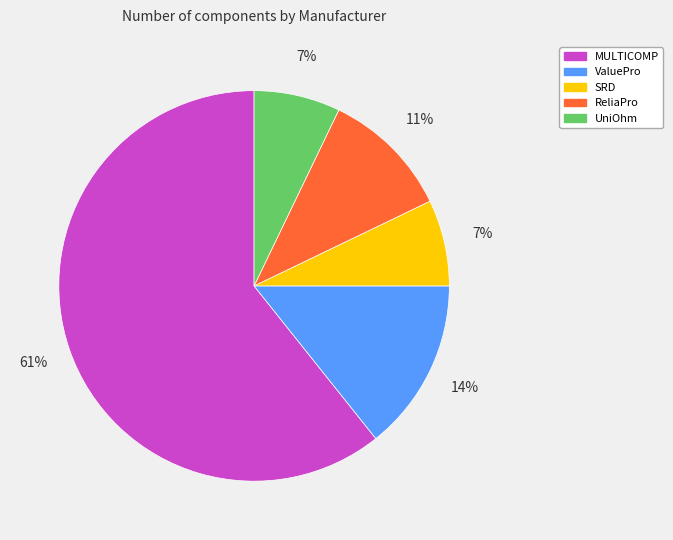

Is there any slice that represents more than half of the pie?

Yes